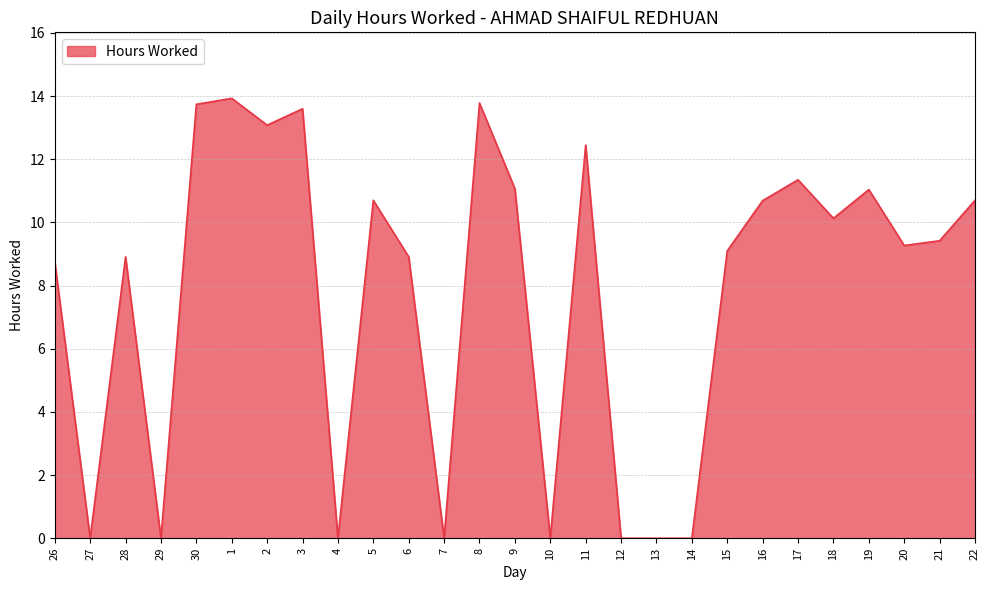

What is the maximum value shown in the chart?

13.9